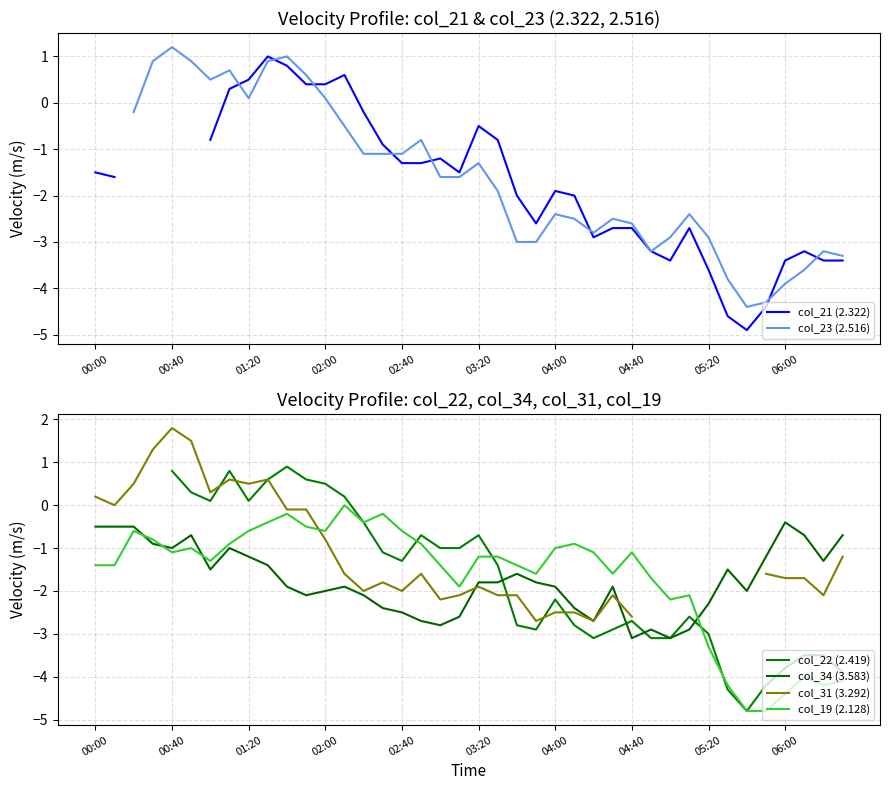

What is the label of the 18th point from the right?

22